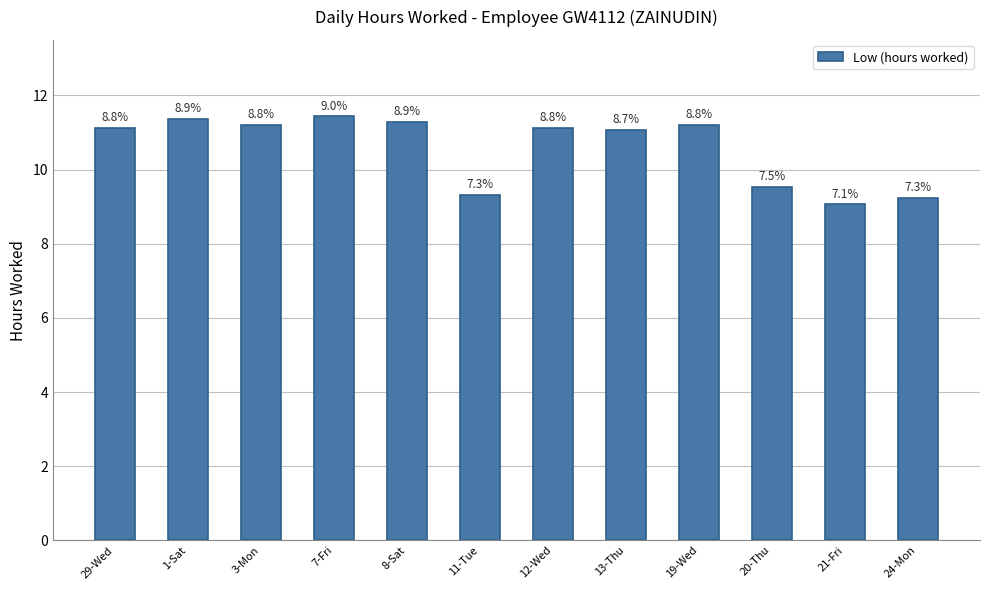

Between 13-Thu and 29-Wed, which is larger?

29-Wed